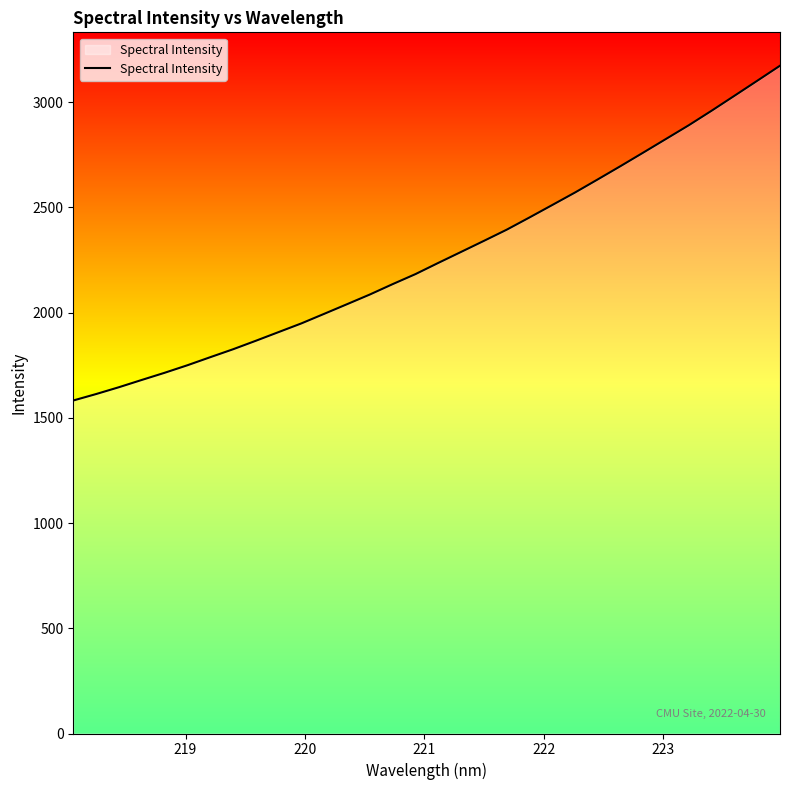

What is the smallest value displayed?

1582.6